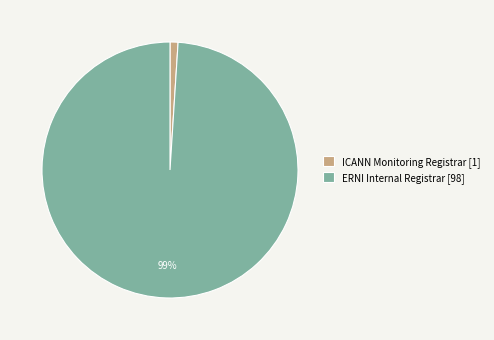

What is the largest slice in the pie chart?

ERNI Internal Registrar